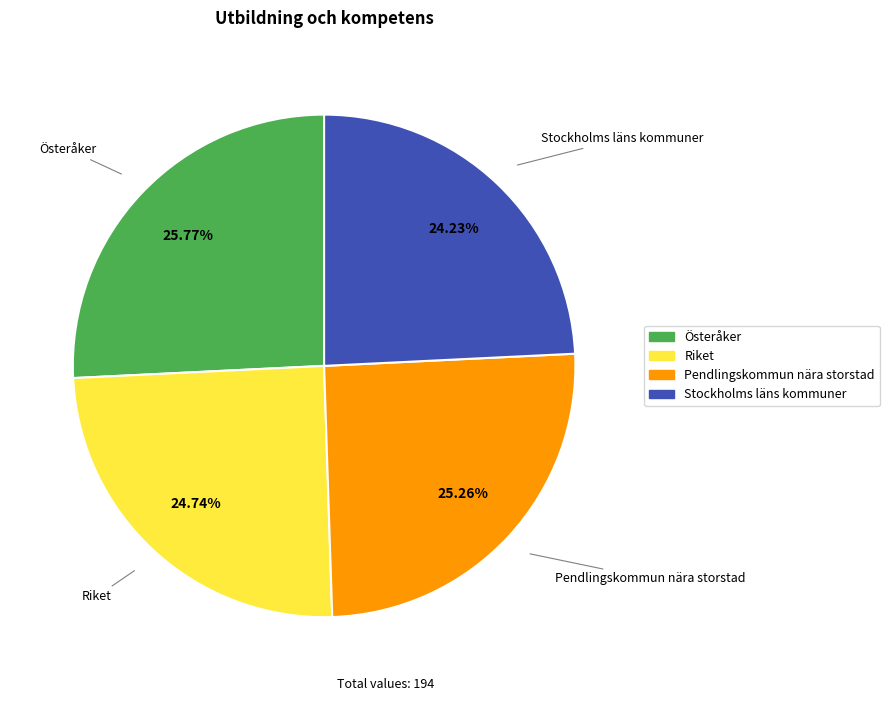

Count the number of slices in the pie.

4